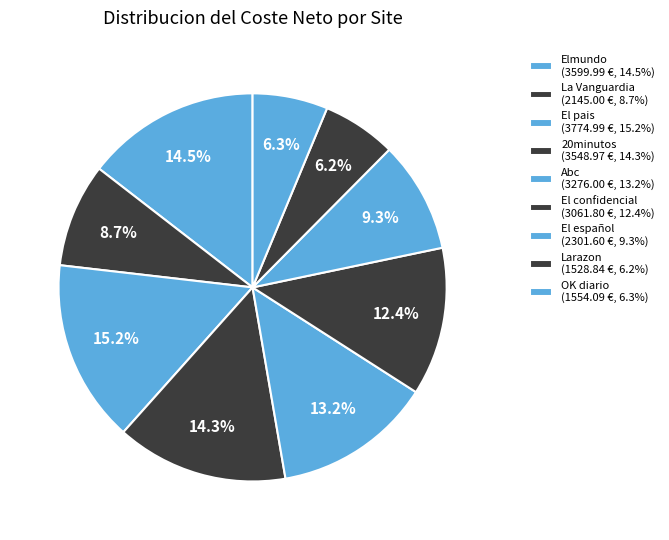

Which slice is the largest?

El pais